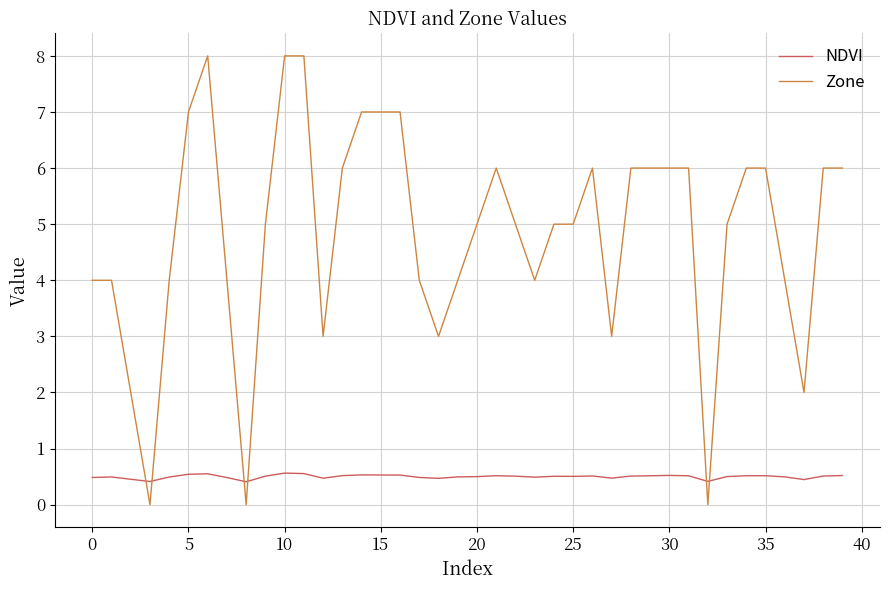

Which series has the largest total across all categories?

Zone